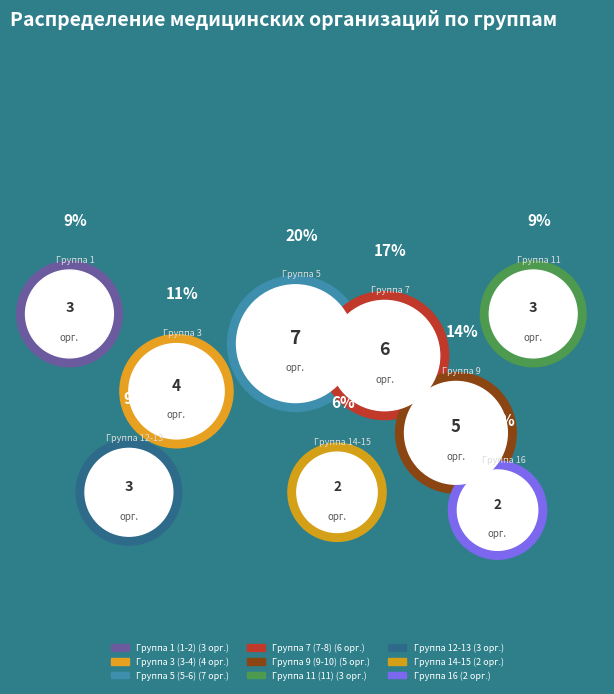

How many segments does this pie chart have?

9